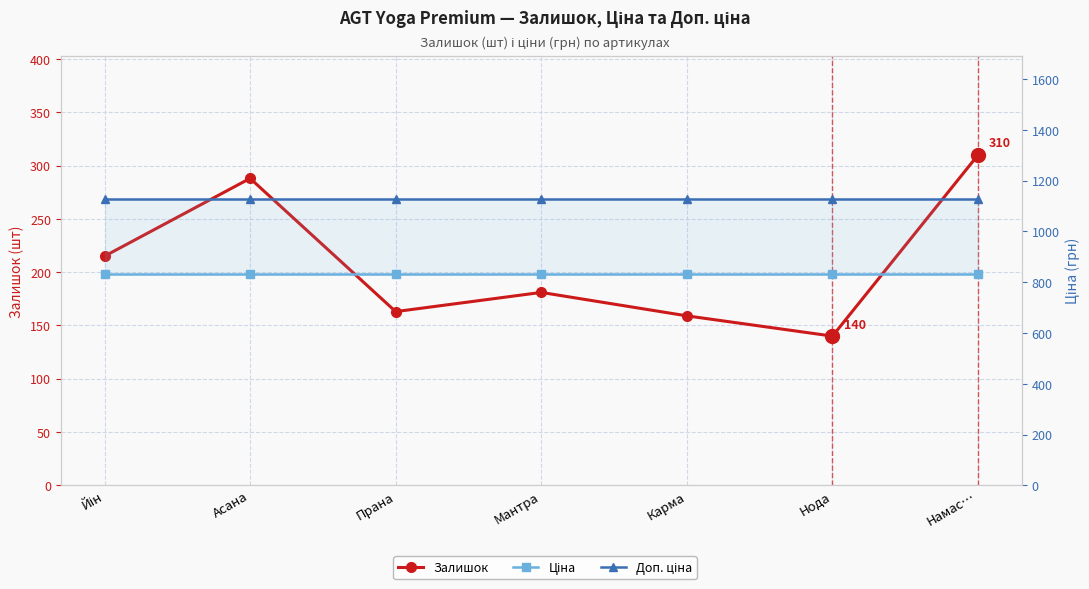

What position from the left is Асана?

2